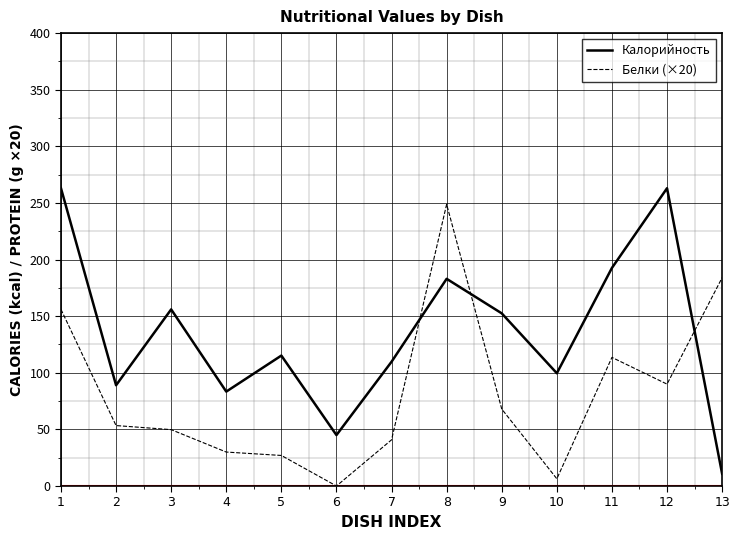

At 9, list the series in order from smallest to largest.

Белки (×20), Калорийность